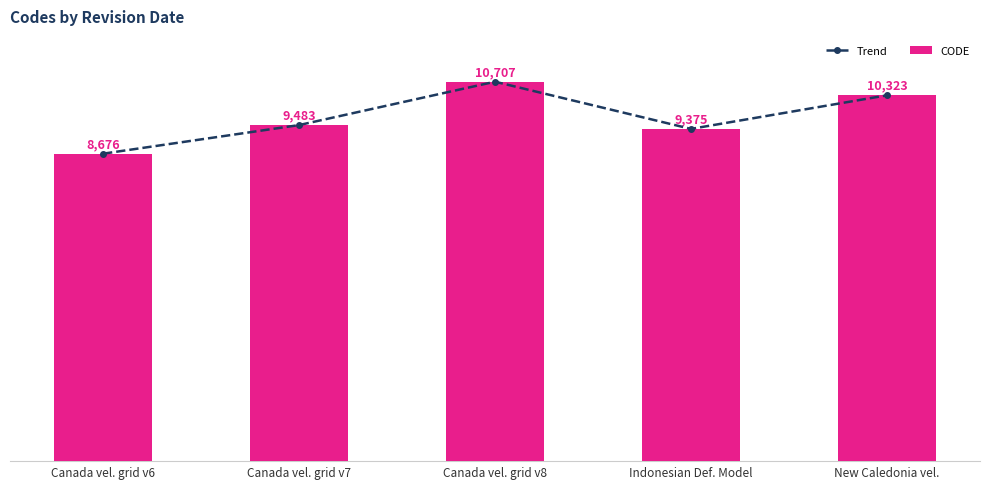

Reading left to right, transcribe all the data shown in this chart.

Trend: 8676	9483	10707	9375	10323
CODE: 8676	9483	10707	9375	10323